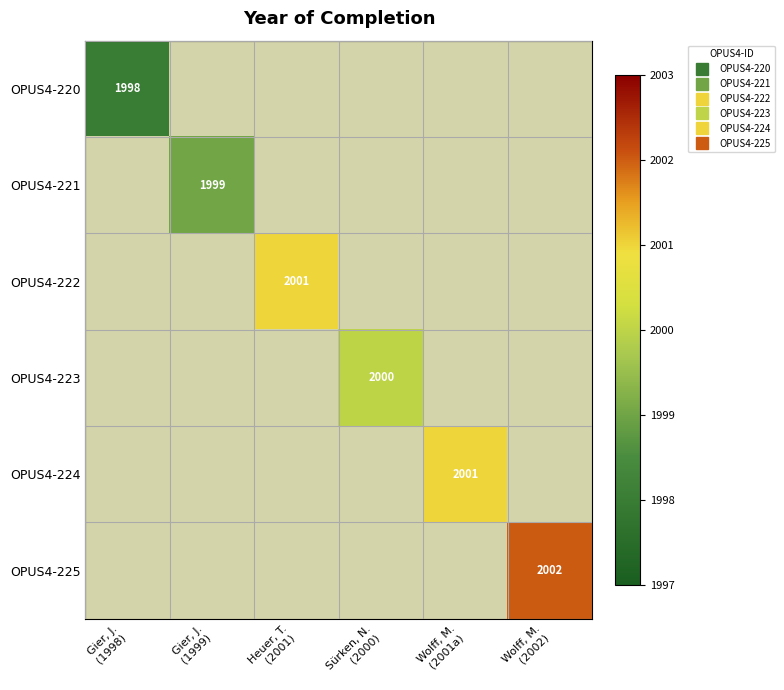

Between Wolff, M.
(2001a) and Wolff, M.
(2002), which is larger?

Wolff, M.
(2002)